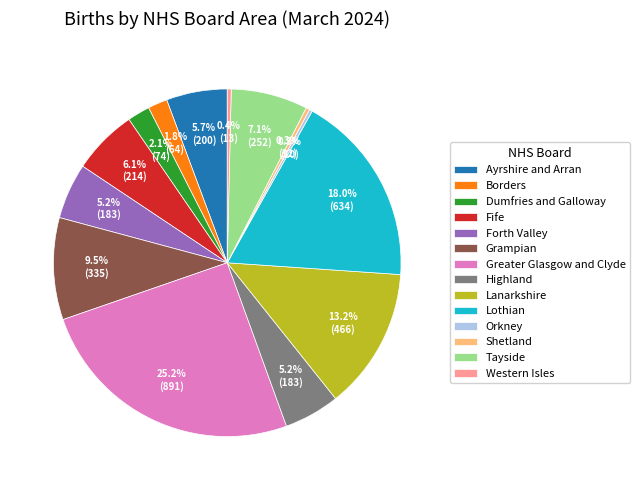

Combined, do Shetland and Ayrshire and Arran account for over 50%?

No